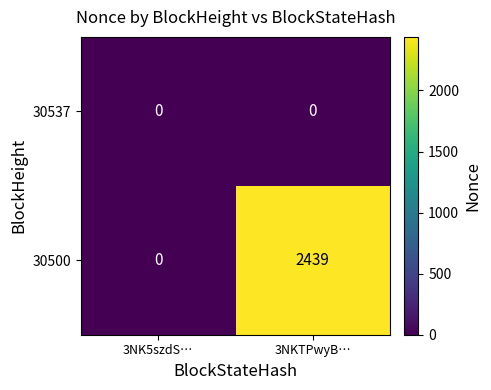

Rank the series by their maximum value, from highest to lowest.

30500, 30537